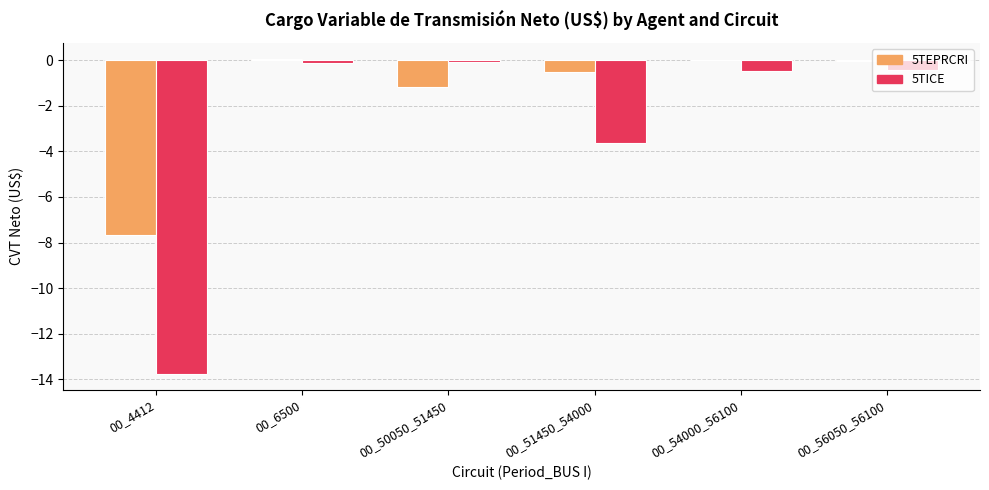

What is the difference between the 5TEPRCRI values at 00_56050_56100 and 00_50050_51450?

1.2